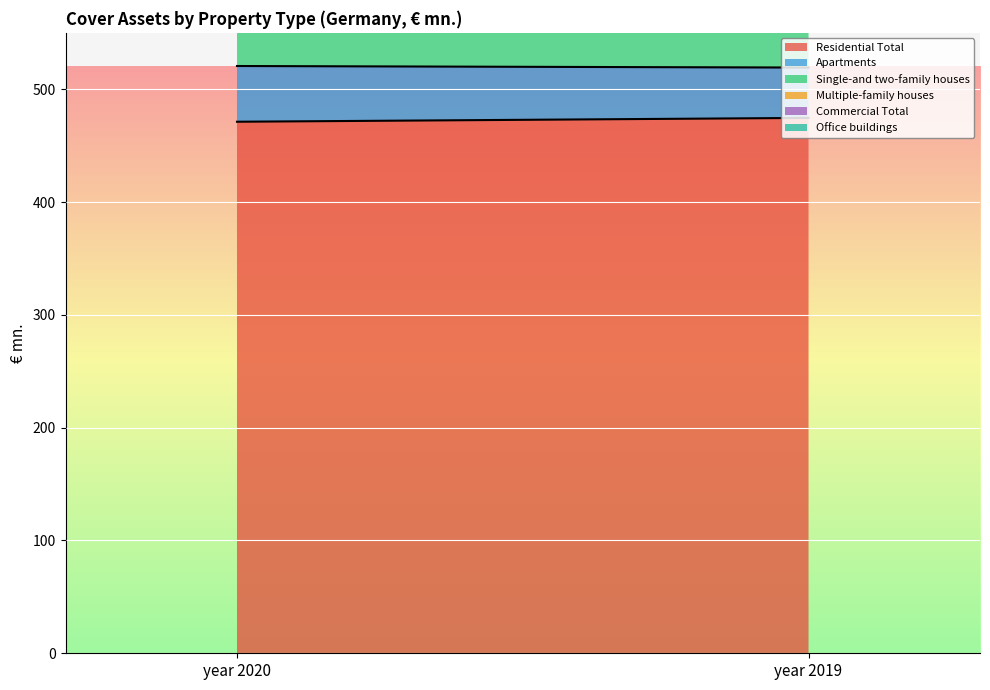

What value does the Multiple-family houses series have at year 2020?

218.0